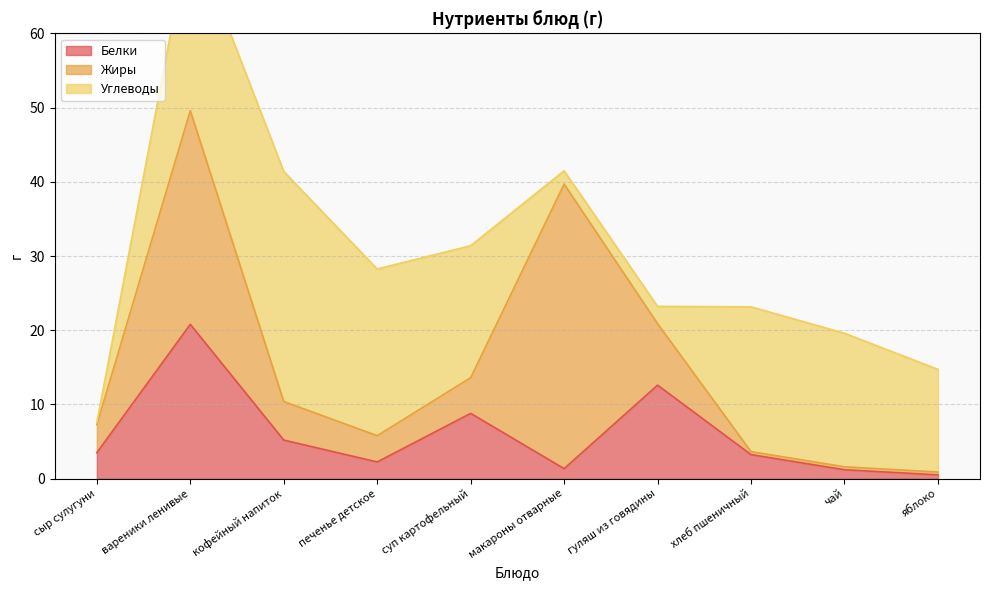

What is the difference between the maximum and minimum values in the Белки series?

20.3